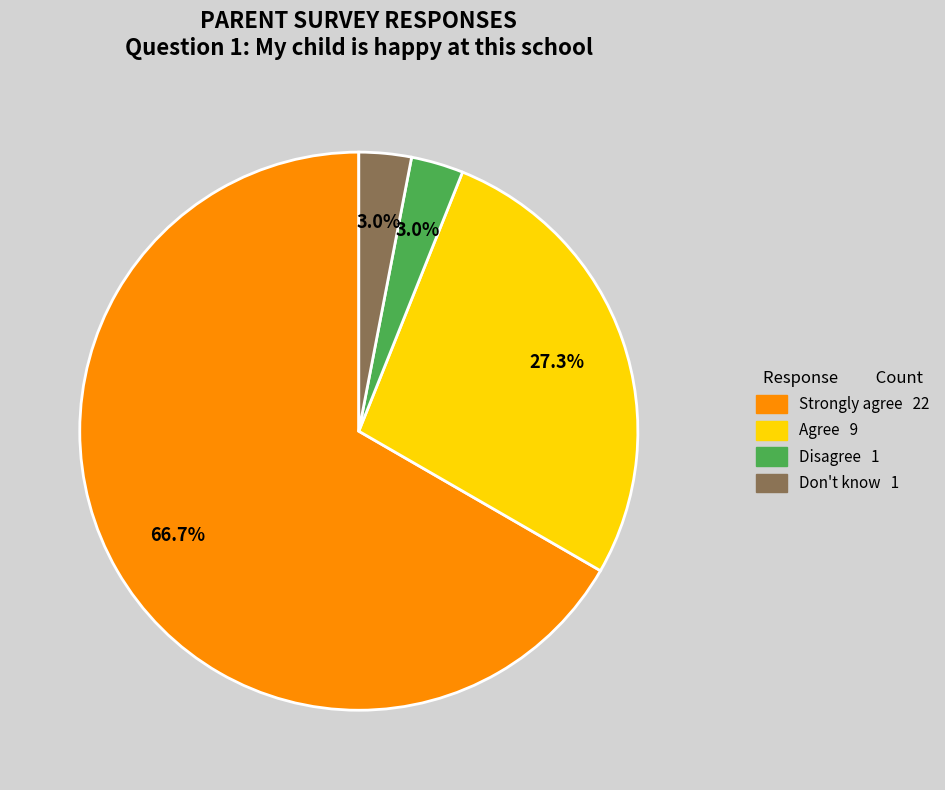

Does any single category account for the majority?

Yes